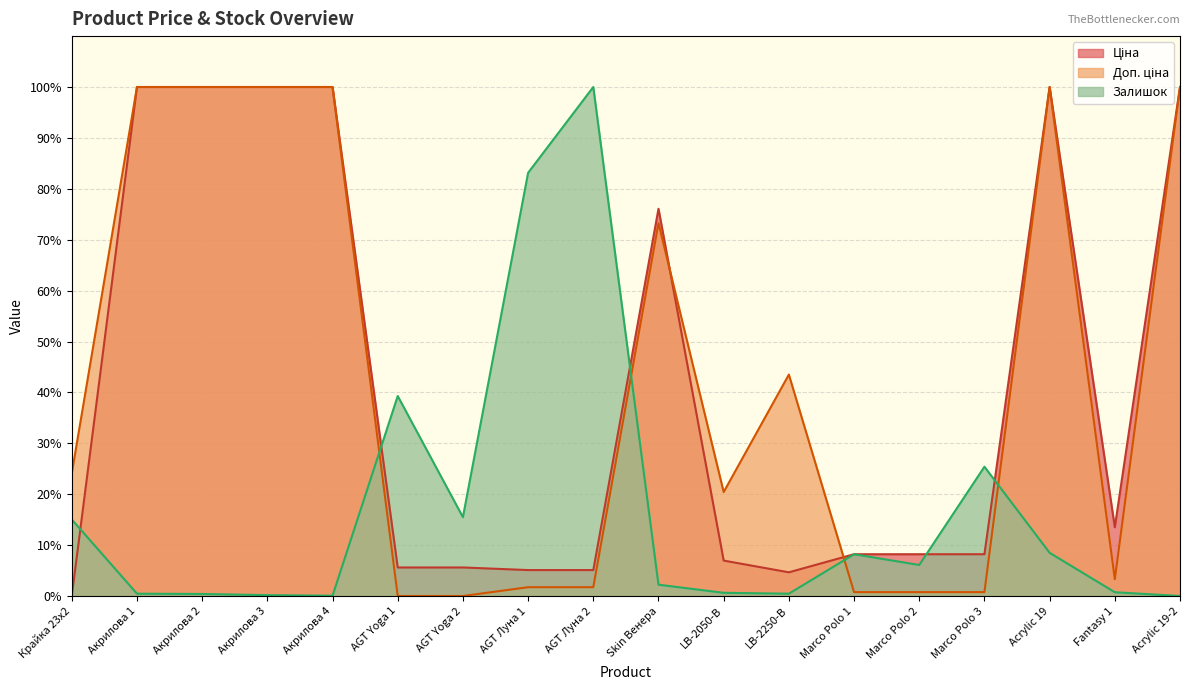

What is the difference between the Ціна values at LB-2050-В and Acrylic 19?

93.0